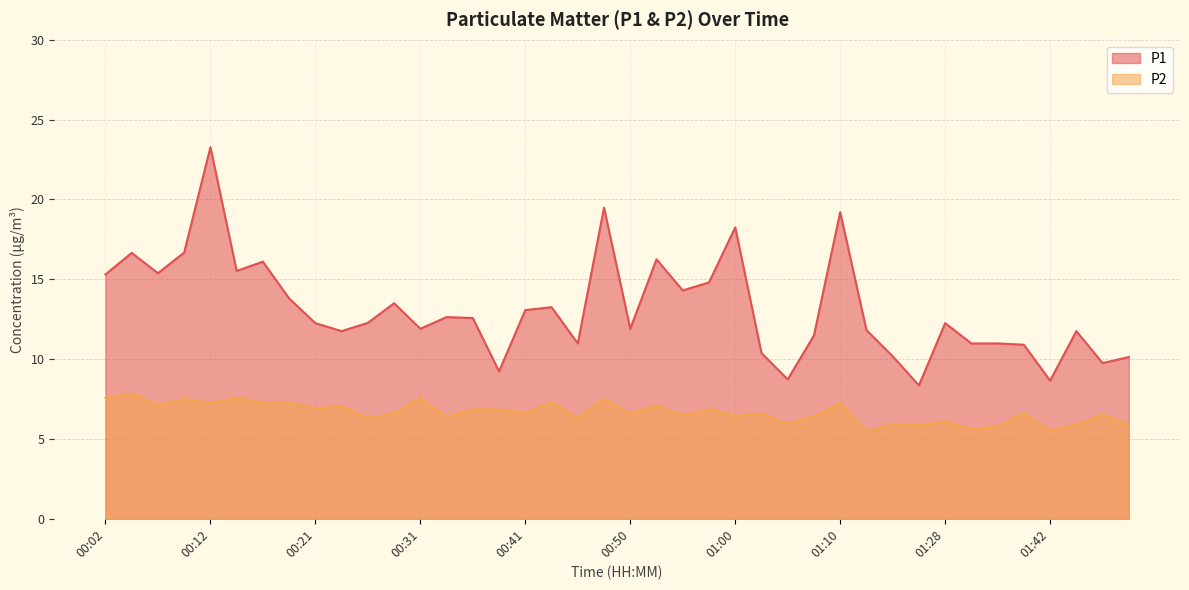

What are all the series names shown in the legend?

P1, P2